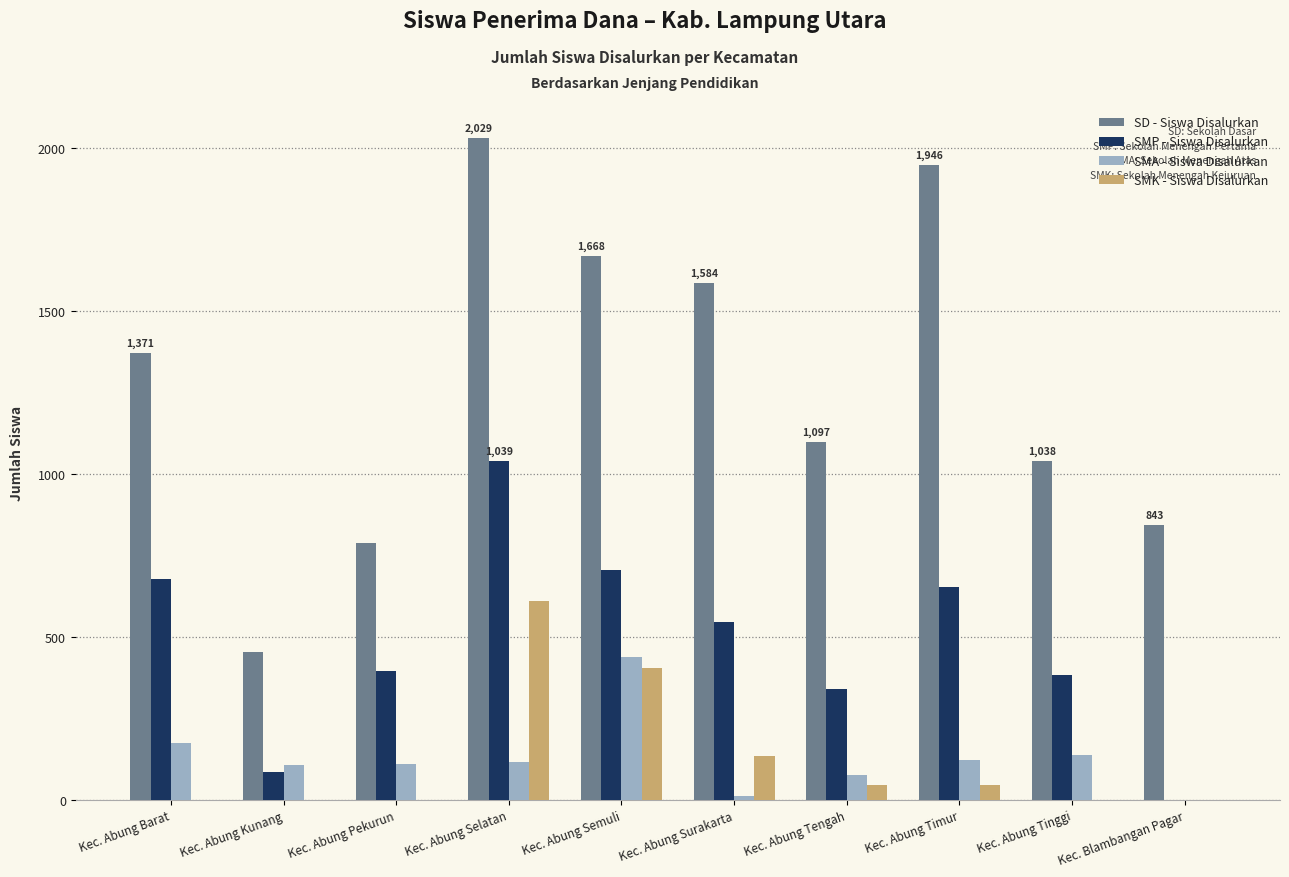

Between Kec. Abung Barat and Kec. Abung Pekurun, which series saw the biggest shift?

SD - Siswa Disalurkan